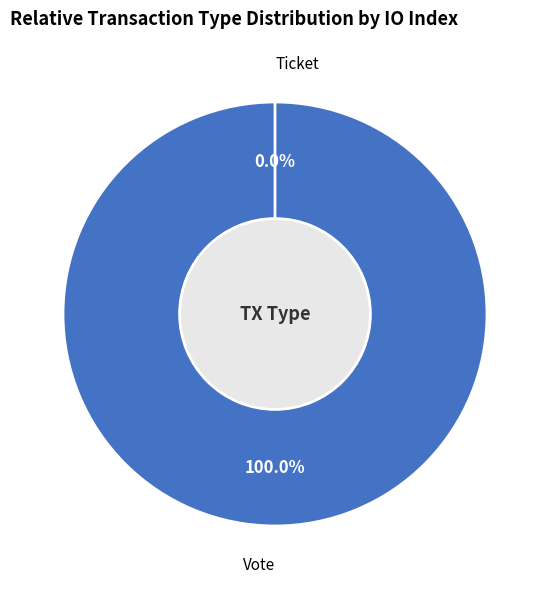

Is it true that Ticket (io_index=0) is 0% of the pie?

True